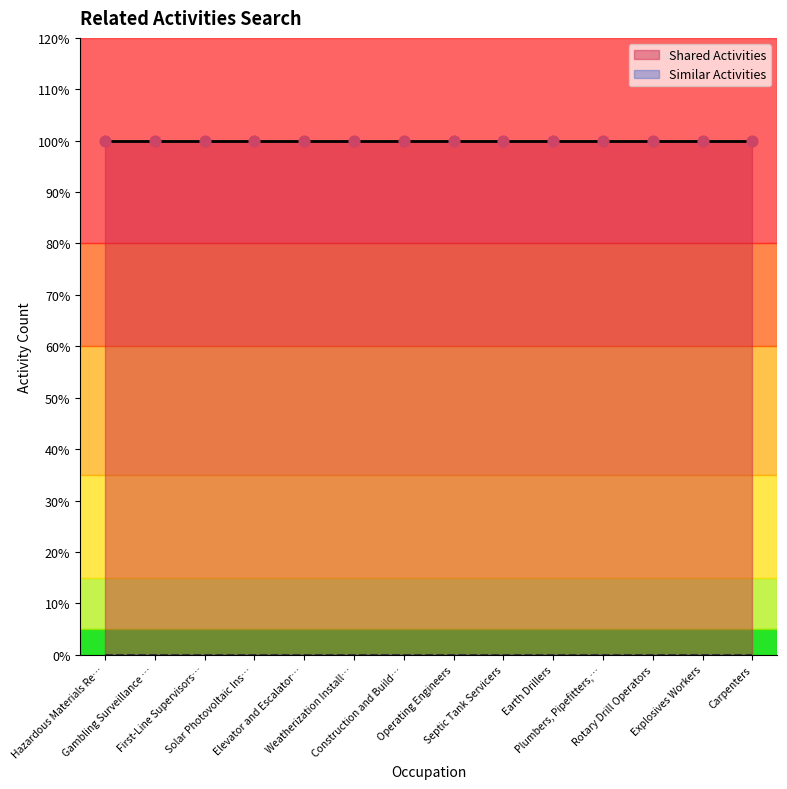

What is the total value across all series at Rotary Drill Operators?

1